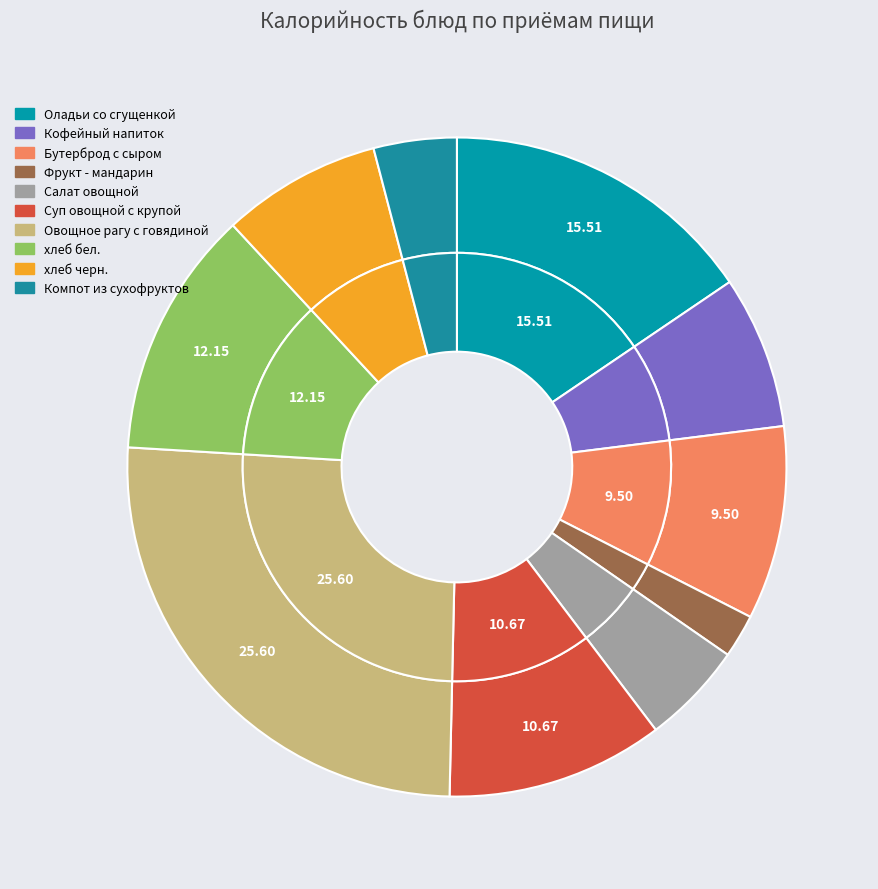

Which slice is the smallest?

Фрукт - мандарин